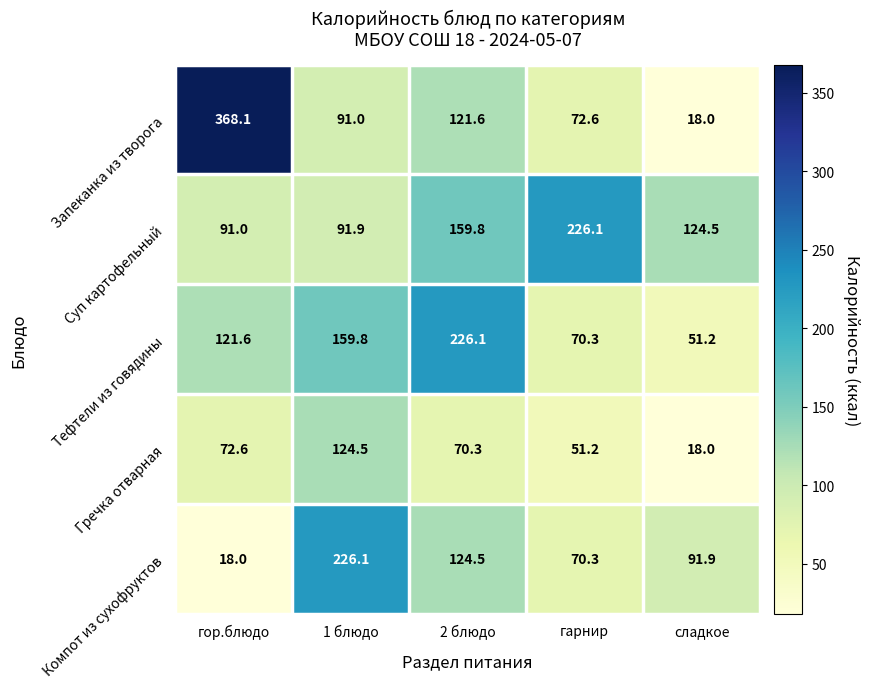

At гор.блюдо, list the series in order from largest to smallest.

Запеканка из творога, Тефтели из говядины, Суп картофельный, Гречка отварная, Компот из сухофруктов